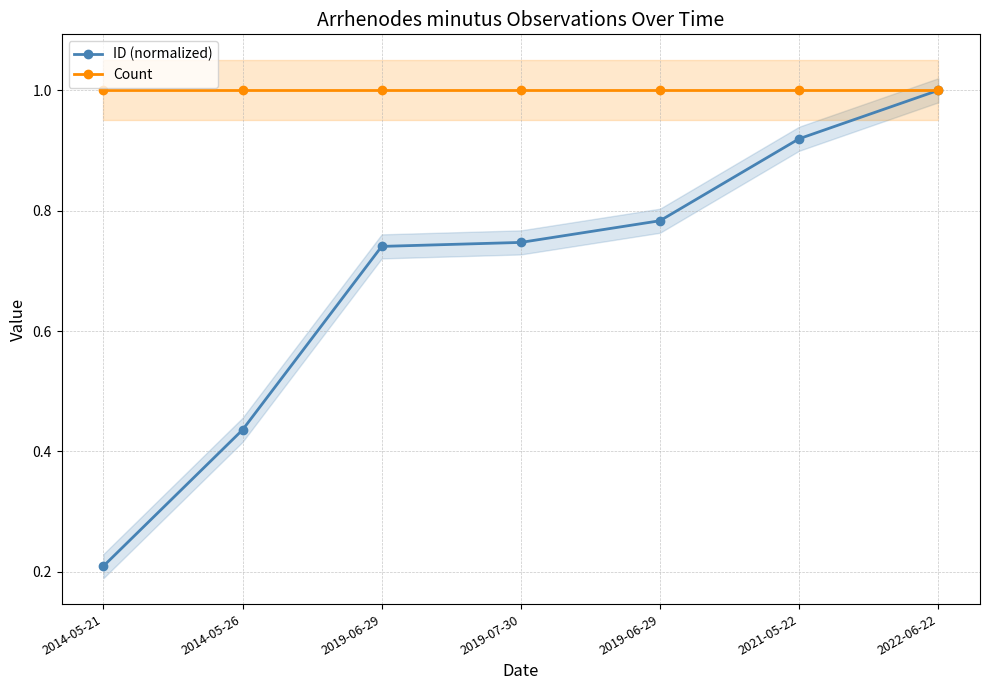

What is the label of the 4th point from the right?

2019-07-30